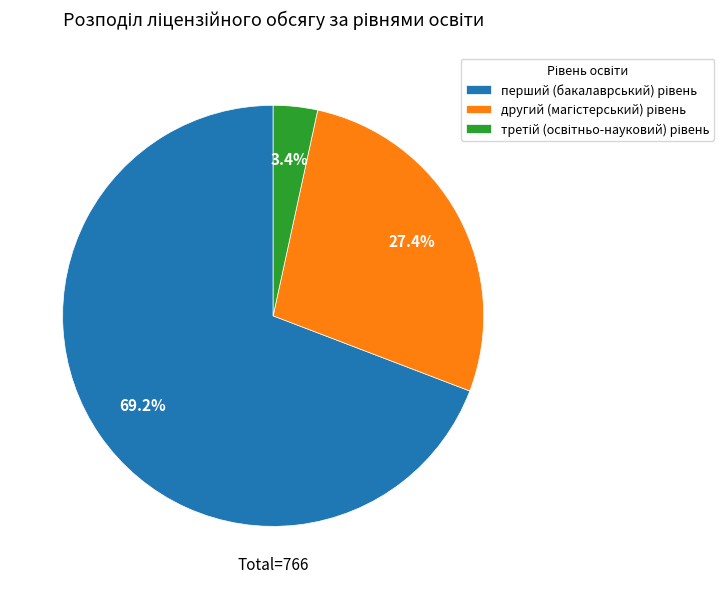

How many slices are in this pie chart?

3